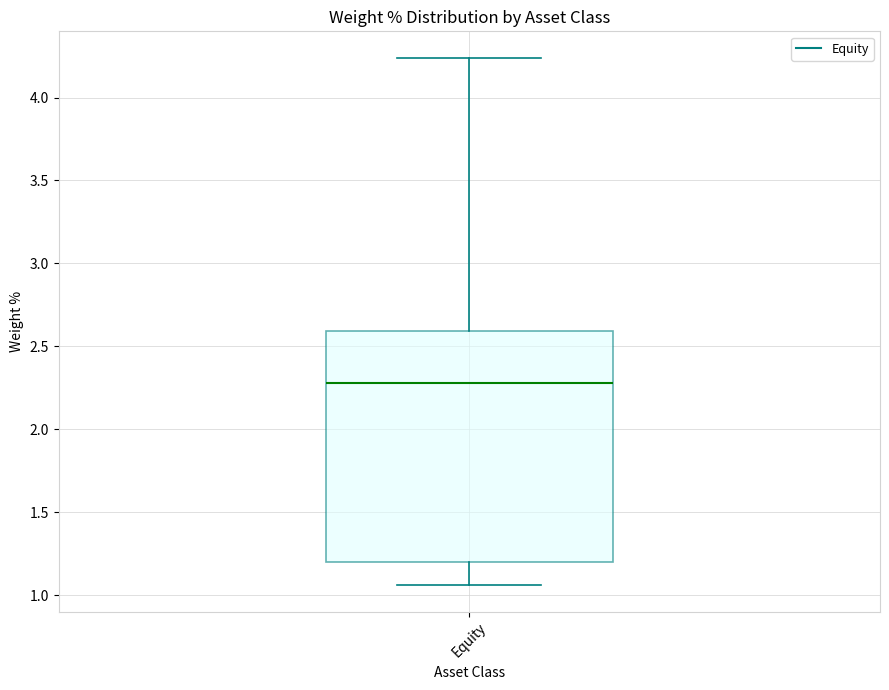

Read this box plot against the y-axis: the position of the median line, the range covered by the box, and the ends of both whiskers. The values are not printed on the chart, so give them approximately, as read against the axis.

median 2.30, box 1.20 to 2.60, whiskers 1.05 to 4.25